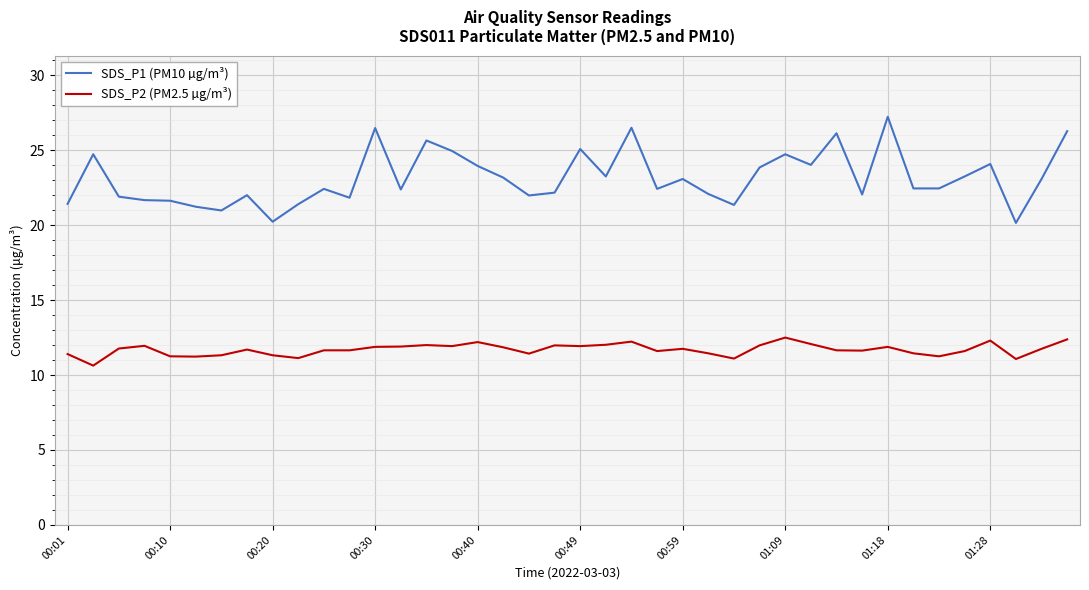

True or false: SDS_P2 (PM2.5 µg/m³) and SDS_P1 (PM10 µg/m³) cross at least once.

False